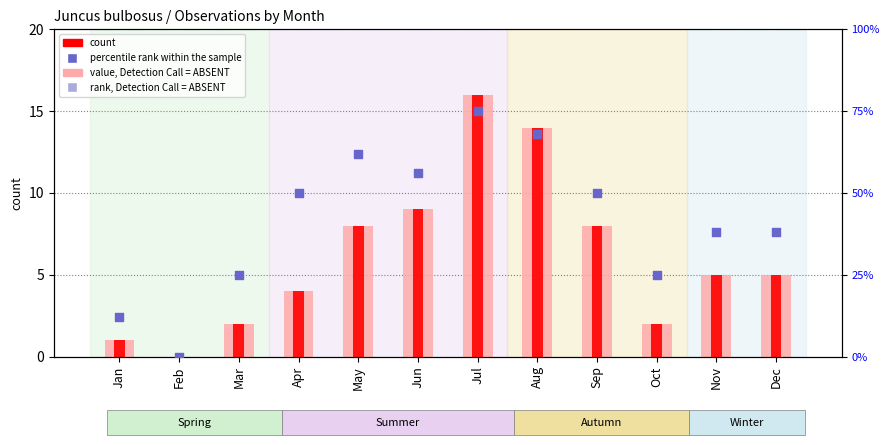

What is the total value across all series at Dec?

43